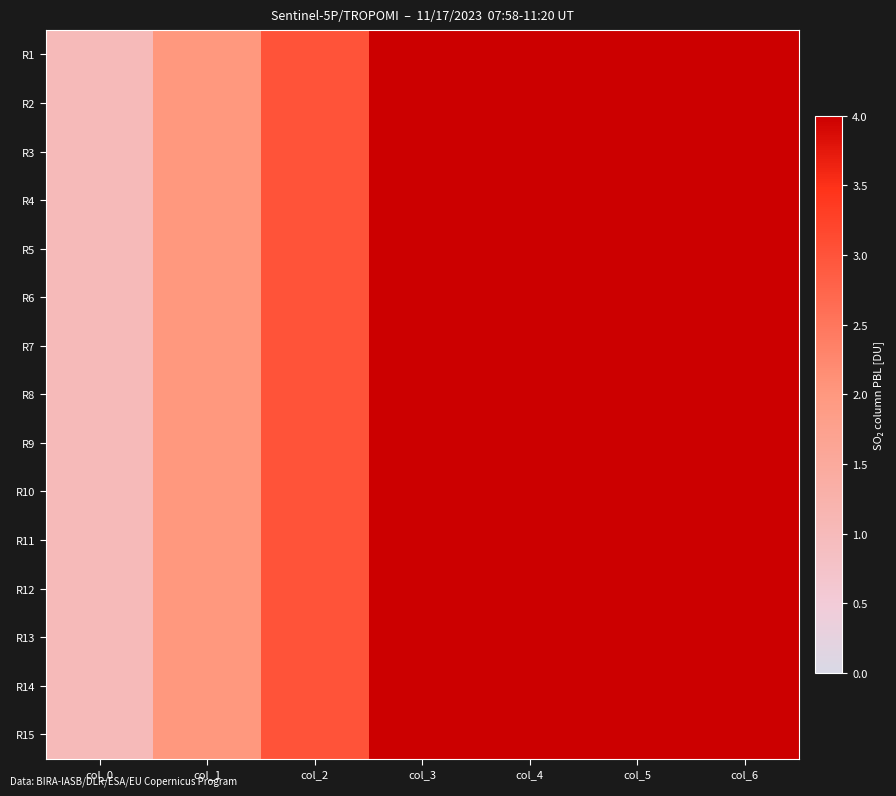

Reading left to right, what are all the values shown in this chart?

R1: col_0=1	col_1=2	col_2=3	col_3=4	col_4=5	col_5=6	col_6=7
R2: col_0=1	col_1=2	col_2=3	col_3=4	col_4=5	col_5=6	col_6=7
R3: col_0=1	col_1=2	col_2=3	col_3=4	col_4=5	col_5=6	col_6=7
R4: col_0=1	col_1=2	col_2=3	col_3=4	col_4=5	col_5=6	col_6=7
R5: col_0=1	col_1=2	col_2=3	col_3=4	col_4=5	col_5=6	col_6=7
R6: col_0=1	col_1=2	col_2=3	col_3=4	col_4=5	col_5=6	col_6=7
R7: col_0=1	col_1=2	col_2=3	col_3=4	col_4=5	col_5=6	col_6=7
R8: col_0=1	col_1=2	col_2=3	col_3=4	col_4=5	col_5=6	col_6=7
R9: col_0=1	col_1=2	col_2=3	col_3=4	col_4=5	col_5=6	col_6=7
R10: col_0=1	col_1=2	col_2=3	col_3=4	col_4=5	col_5=6	col_6=7
R11: col_0=1	col_1=2	col_2=3	col_3=4	col_4=5	col_5=6	col_6=7
R12: col_0=1	col_1=2	col_2=3	col_3=4	col_4=5	col_5=6	col_6=7
R13: col_0=1	col_1=2	col_2=3	col_3=4	col_4=5	col_5=6	col_6=7
R14: col_0=1	col_1=2	col_2=3	col_3=4	col_4=5	col_5=6	col_6=7
R15: col_0=1	col_1=2	col_2=3	col_3=4	col_4=5	col_5=6	col_6=7